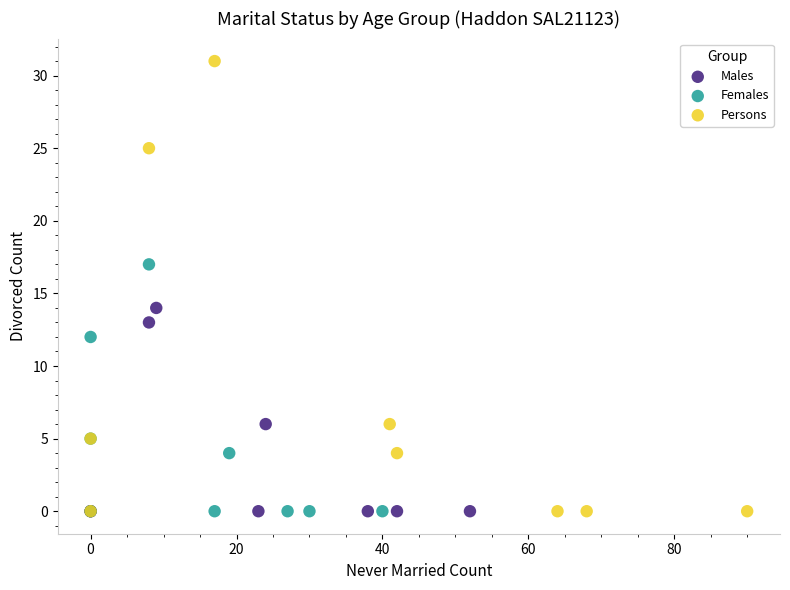

Which series has the largest Y range (max minus min)?

Persons